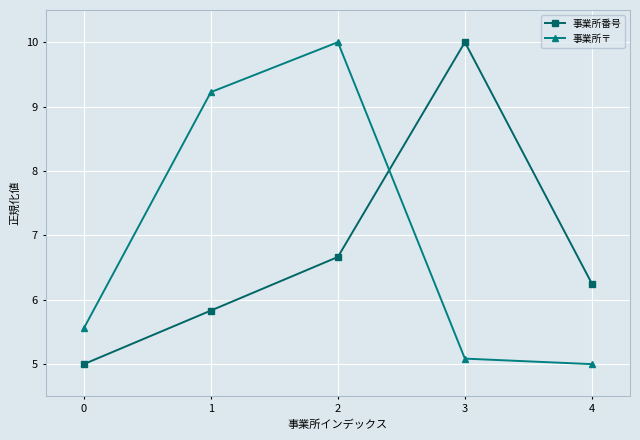

Between 2 and 4, which series saw the biggest shift?

事業所〒